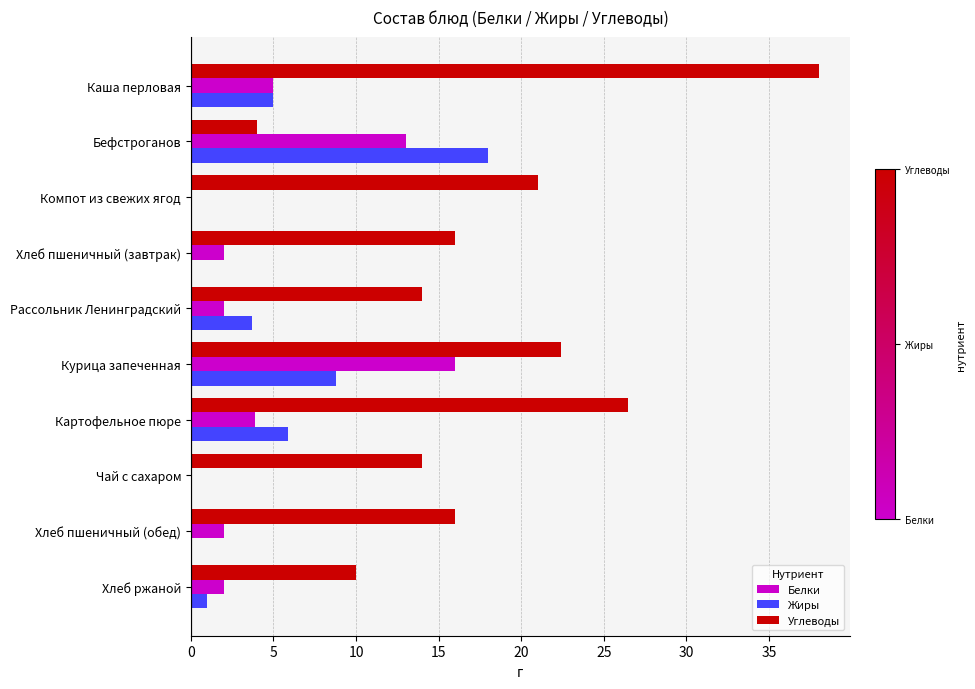

Which series has the largest total across all categories?

Углеводы